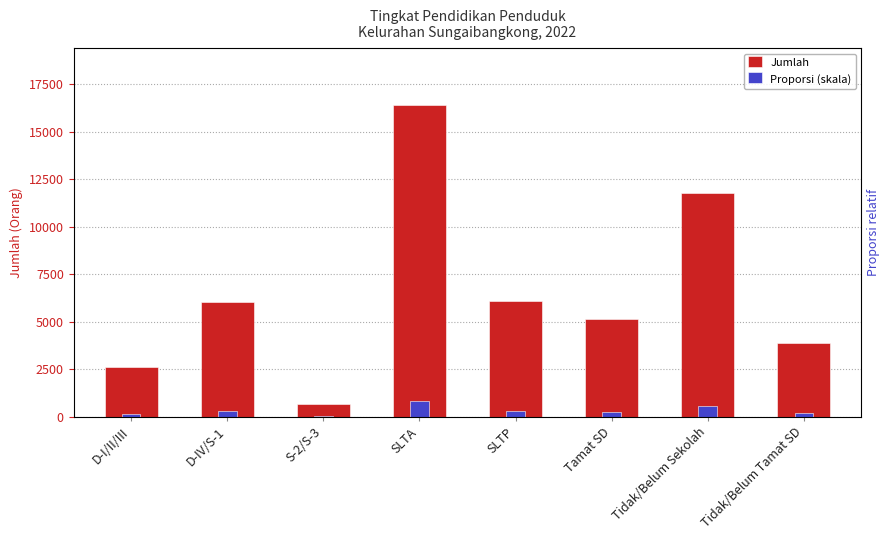

Count the number of data series in this chart.

2